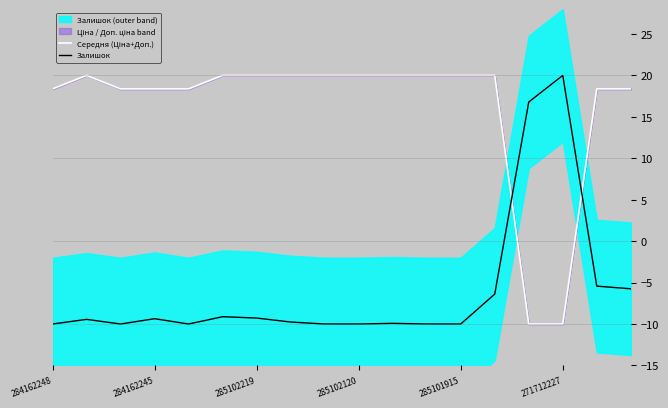

True or false: Середня (Ціна+Доп.) and Залишок intersect in this chart.

True